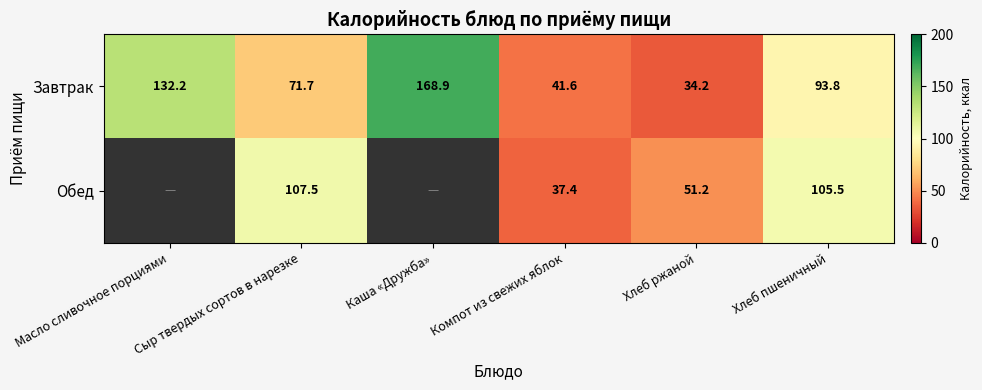

What is the approximate value of Завтрак at Масло сливочное порциями?

132.2